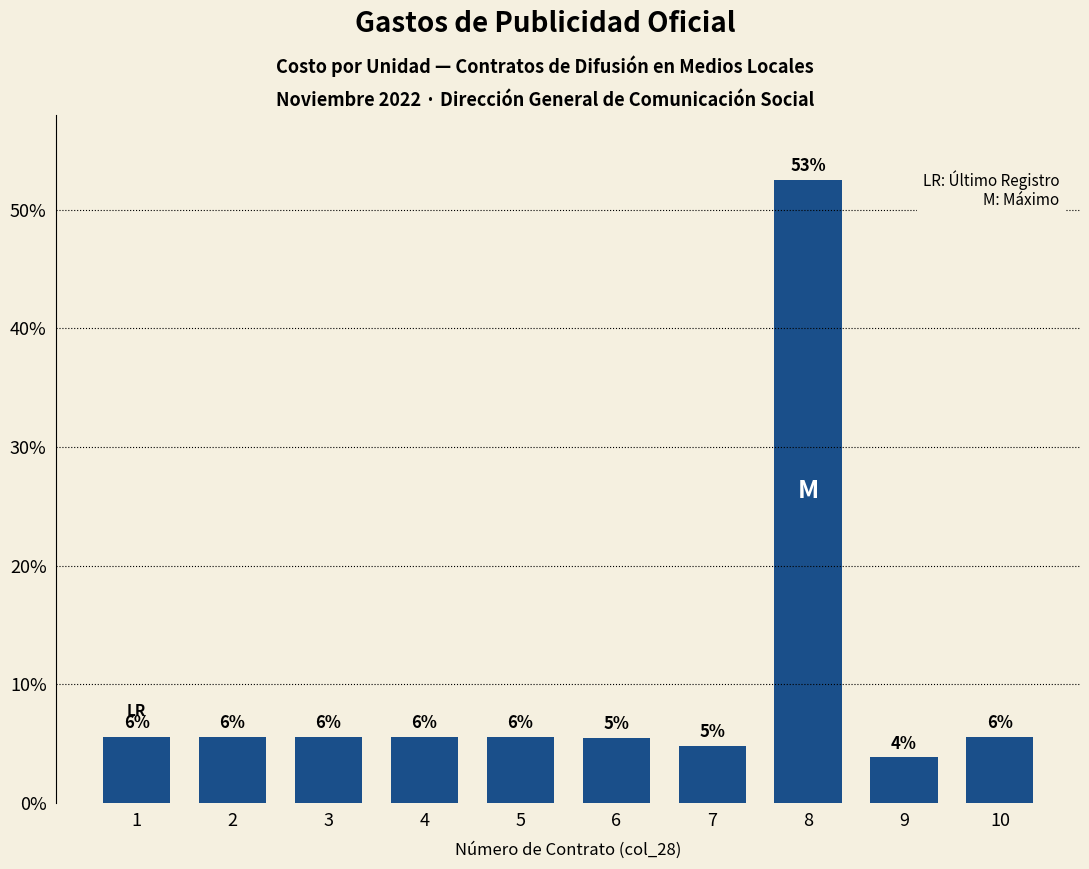

List the labels in order of value, smallest first.

9, 7, 6, 1, 2, 3, 4, 5, 10, 8